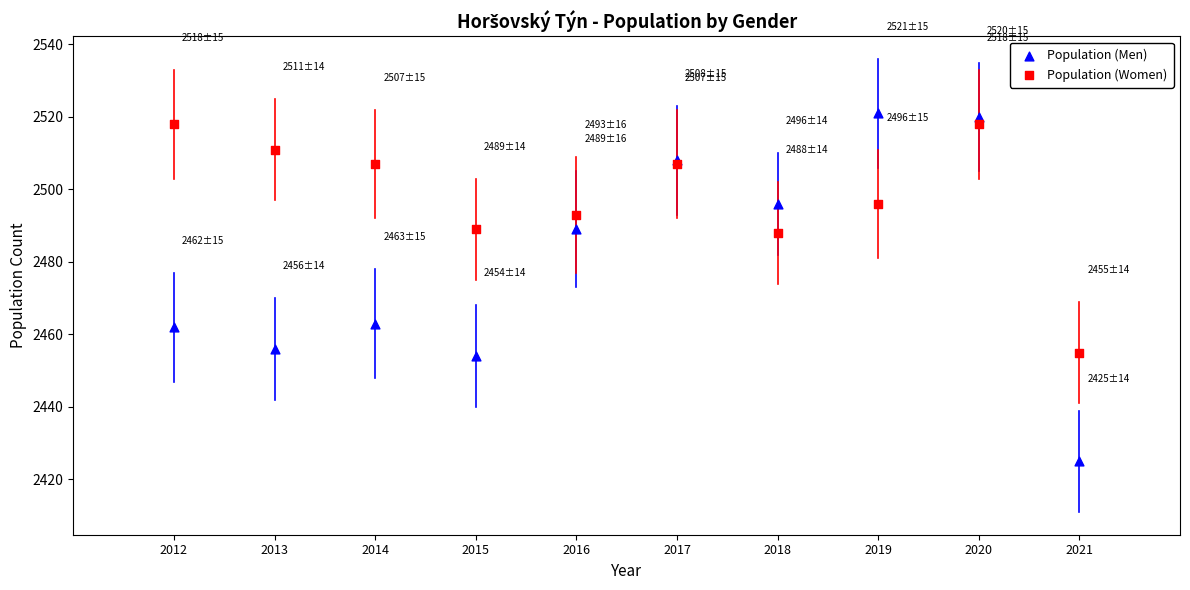

Which series reaches the minimum Y coordinate?

Population (Men)